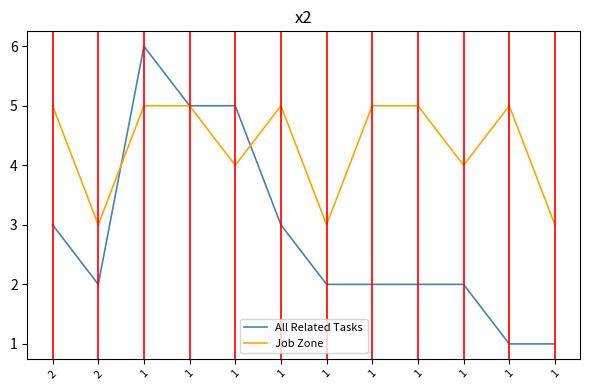

Does the chart display data point markers on the line(s)?

No